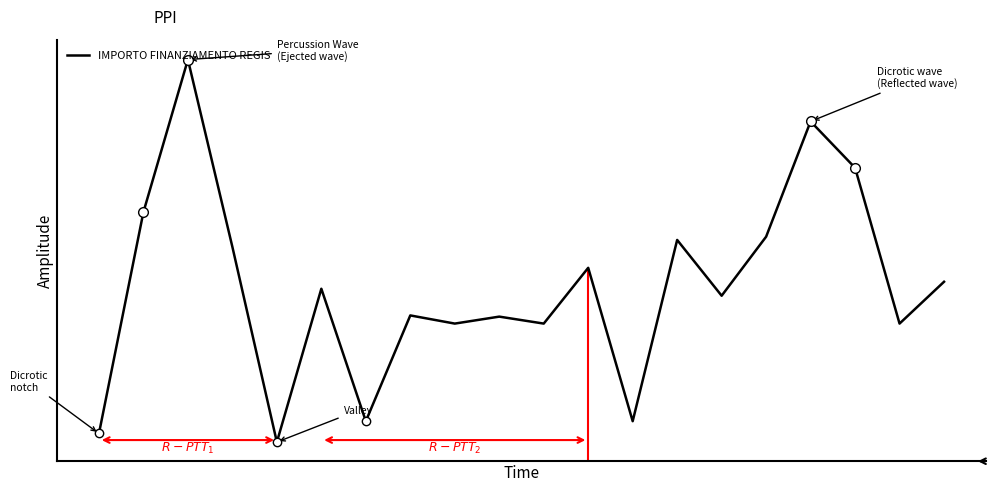

Where is the data nearest to the value 7396?

3